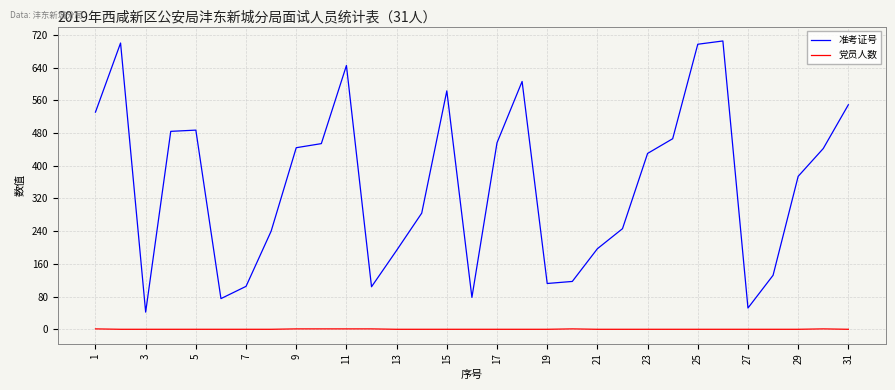

What is the highest value of the 准考证号 series?

705